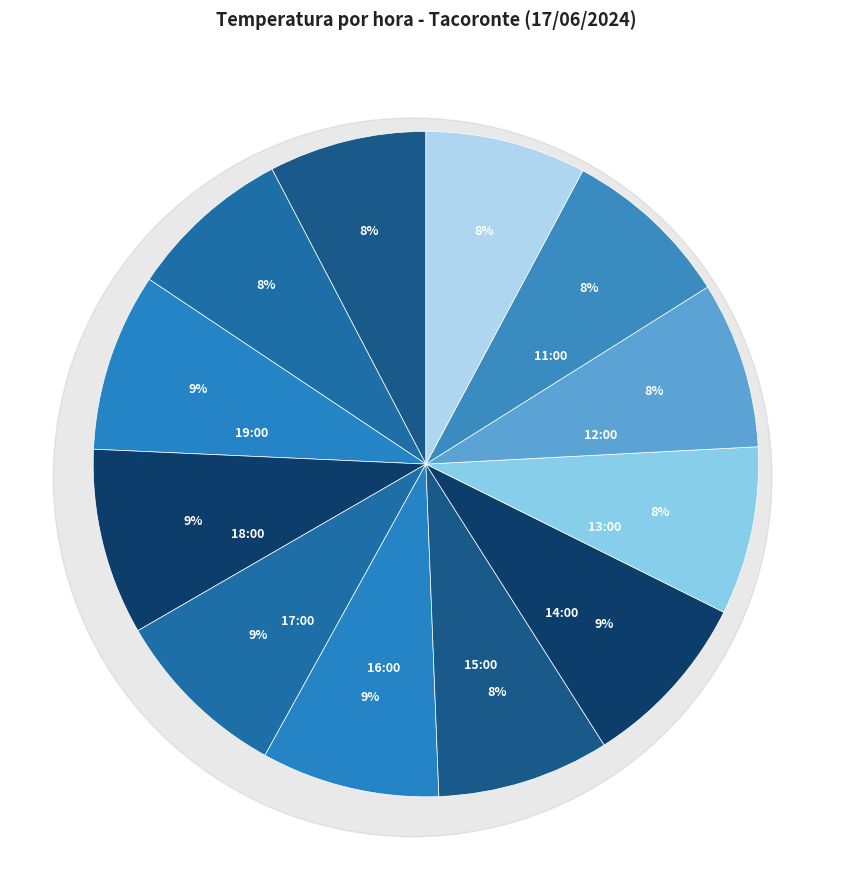

To the nearest percent, what is the combined percentage of 18:00 and 13:00?

17%